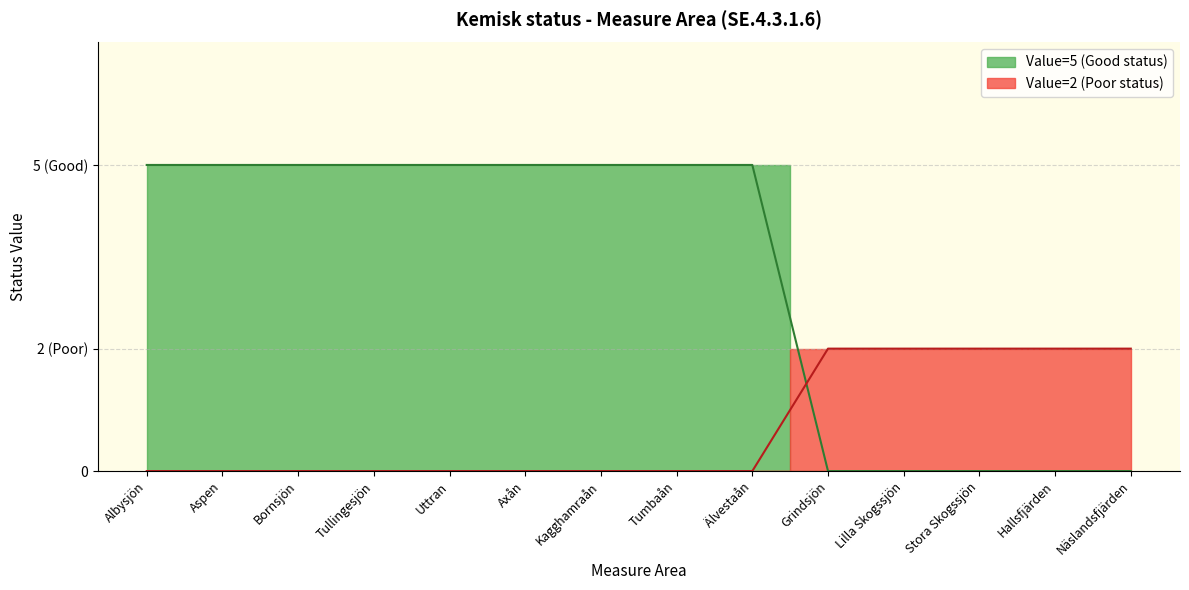

The Value=5 (Good) series shows 7 at Aspen. True or false?

False